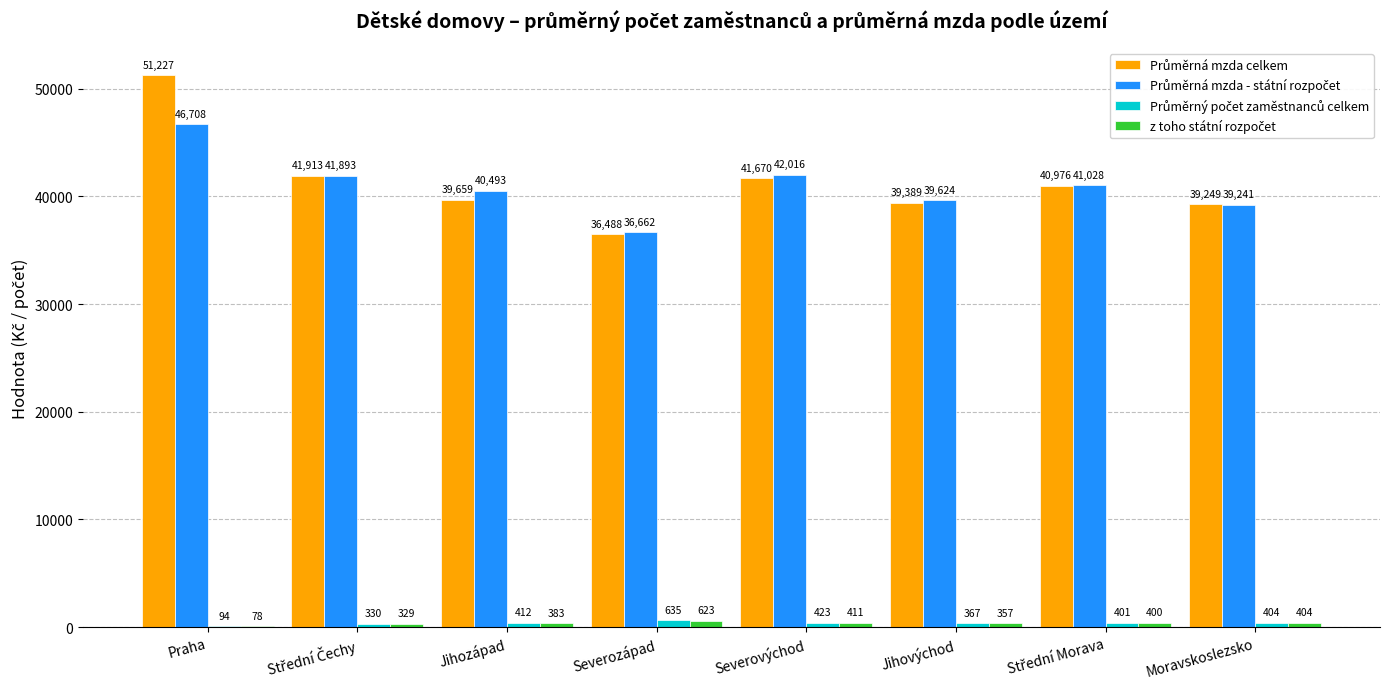

Which category has the highest value across all series?

Praha